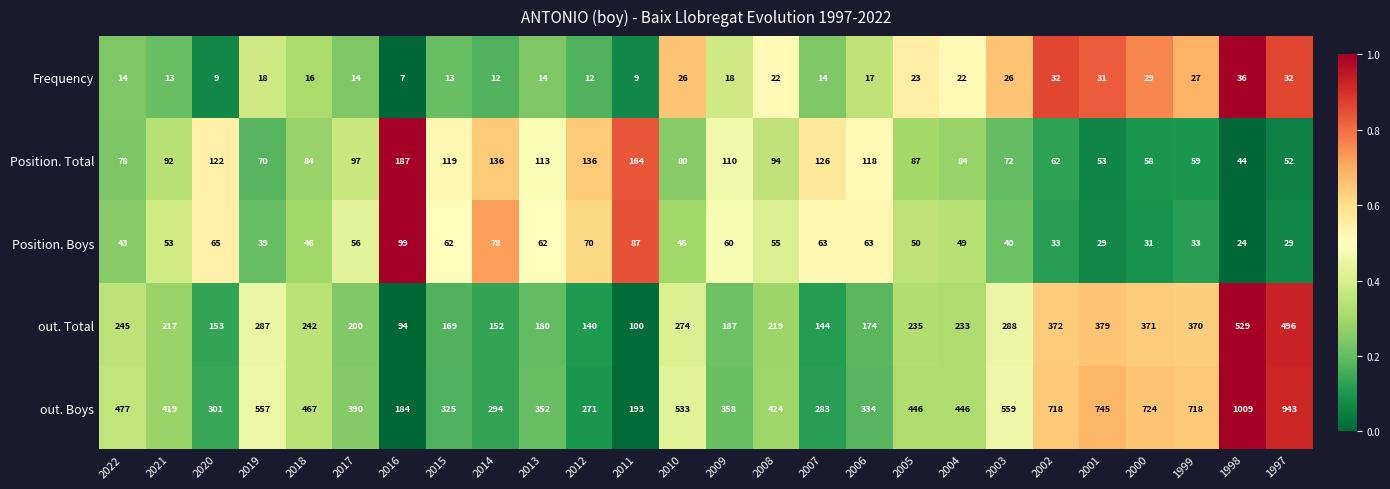

Count the number of categories in the chart.

26